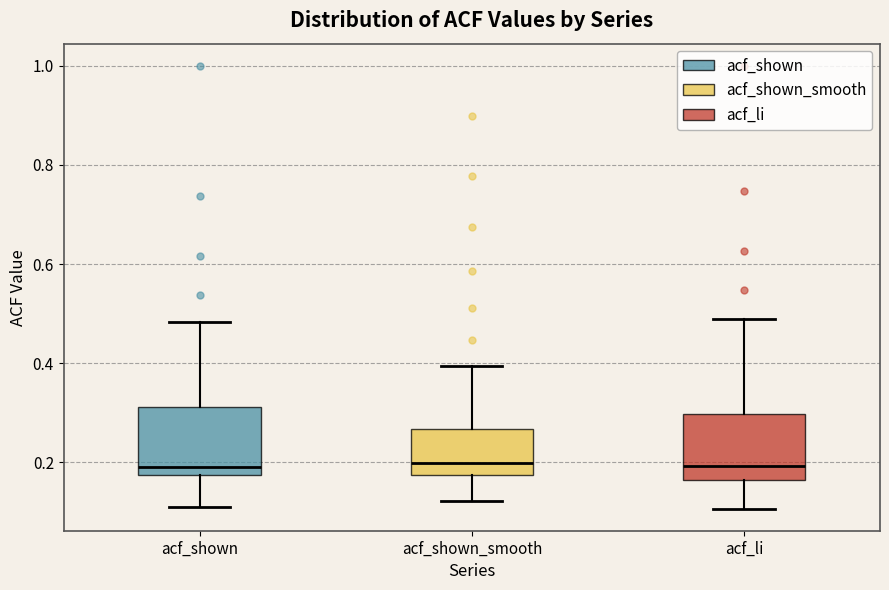

Where is the upper edge of the box for acf_shown_smooth on the y-axis? The values are not printed on the chart, so give them approximately, as read against the axis.

0.26